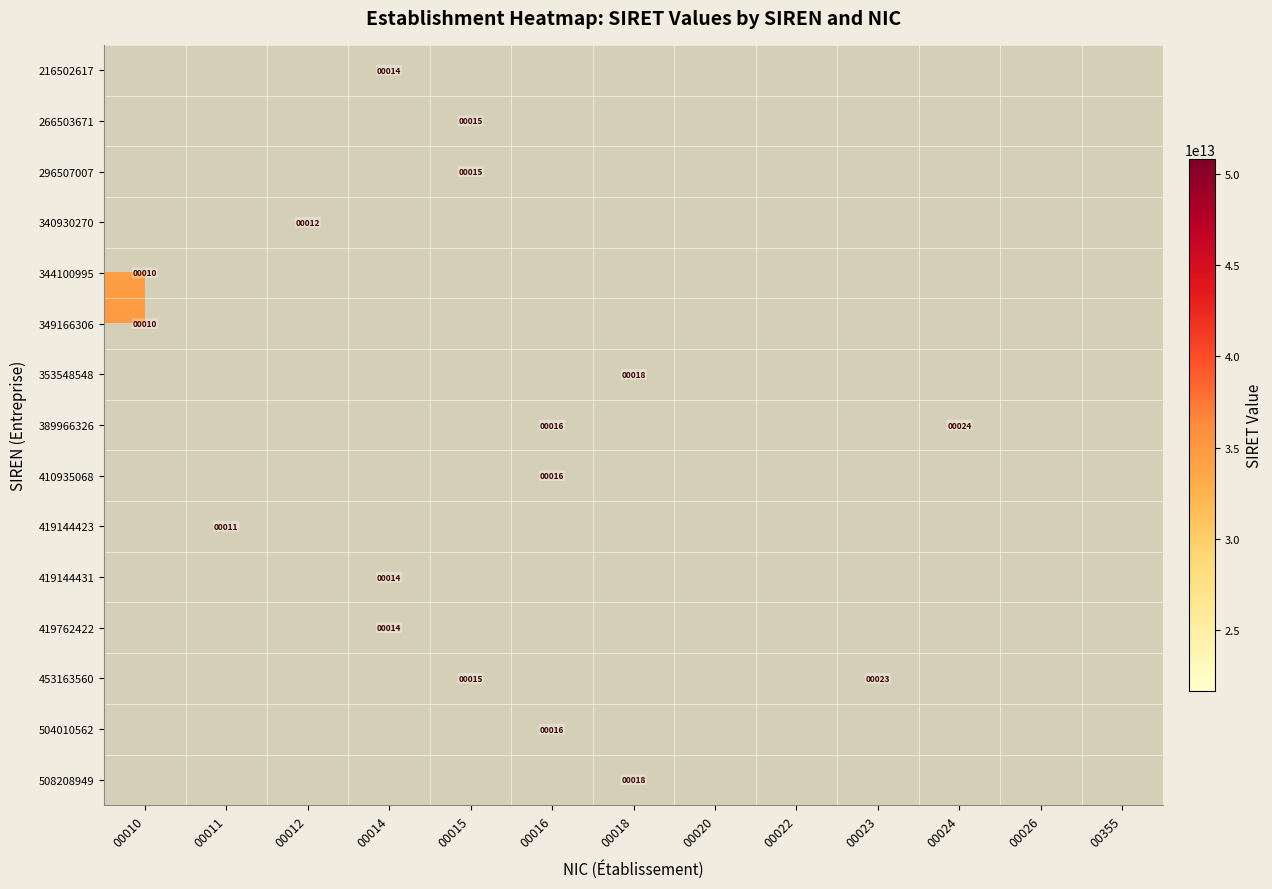

Which label corresponds to the smallest value in the chart?

00010